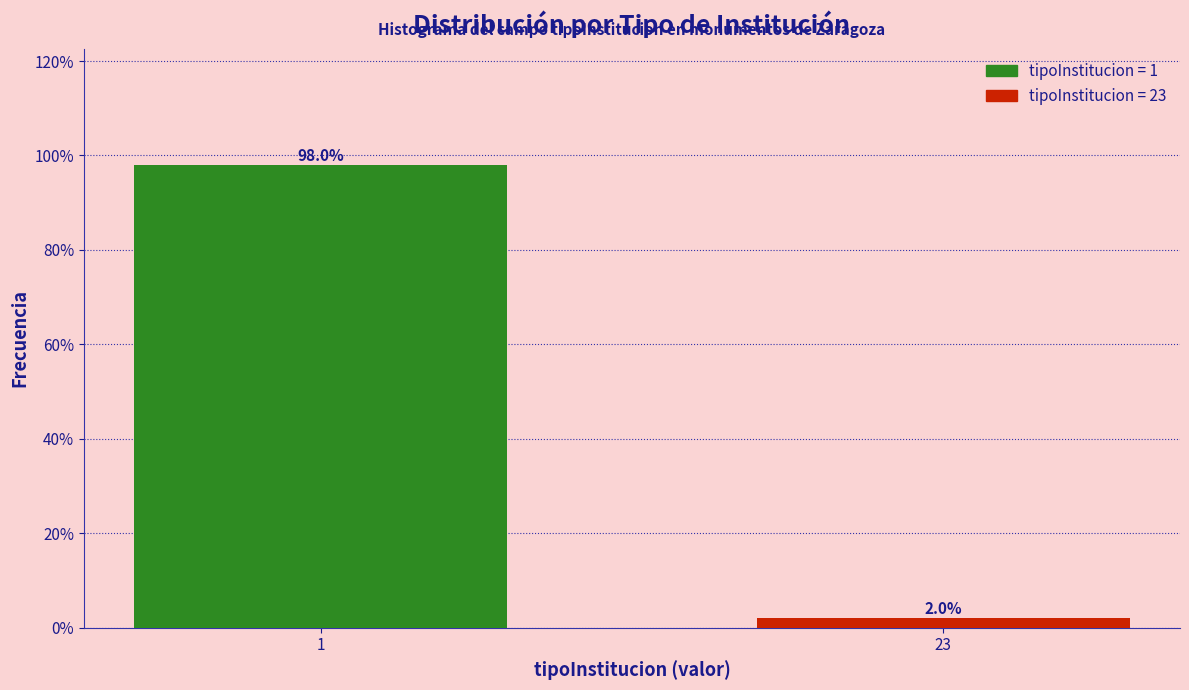

Reading left to right, list all the values displayed in this chart.

98	2